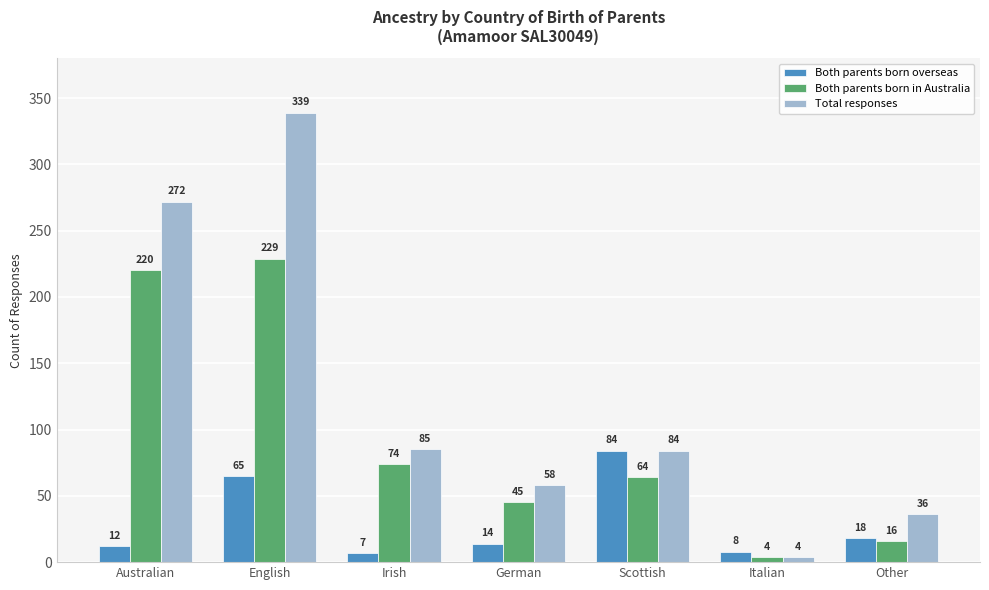

List the series in order of their peak value, lowest first.

Both parents born overseas, Both parents born in Australia, Total responses